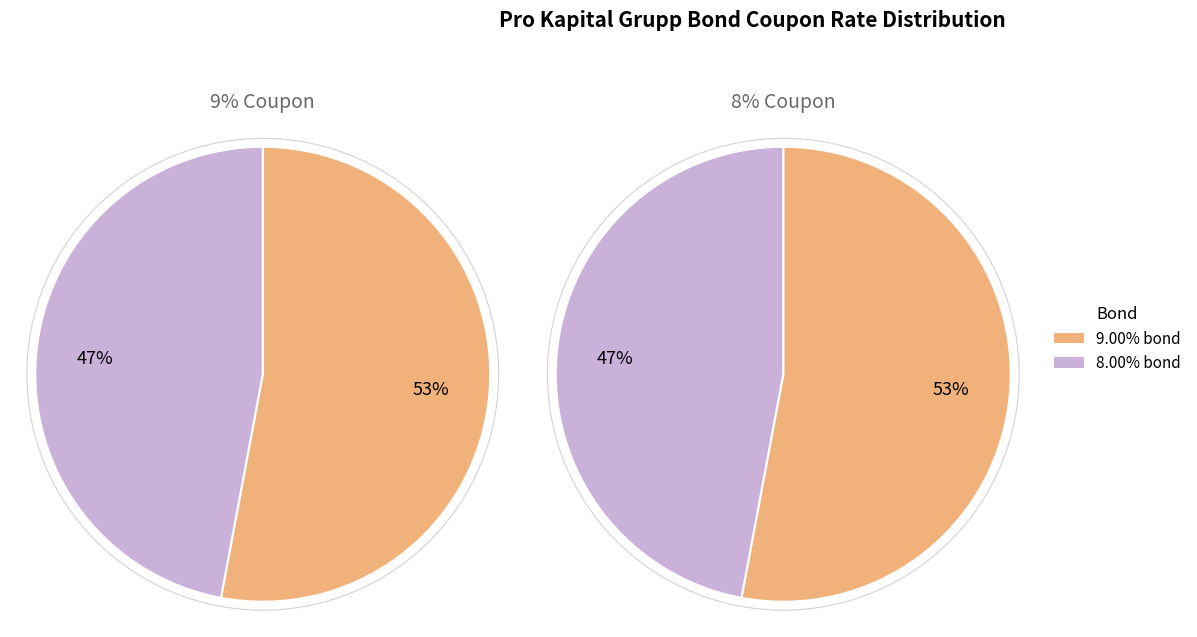

Count the number of slices in the pie.

2